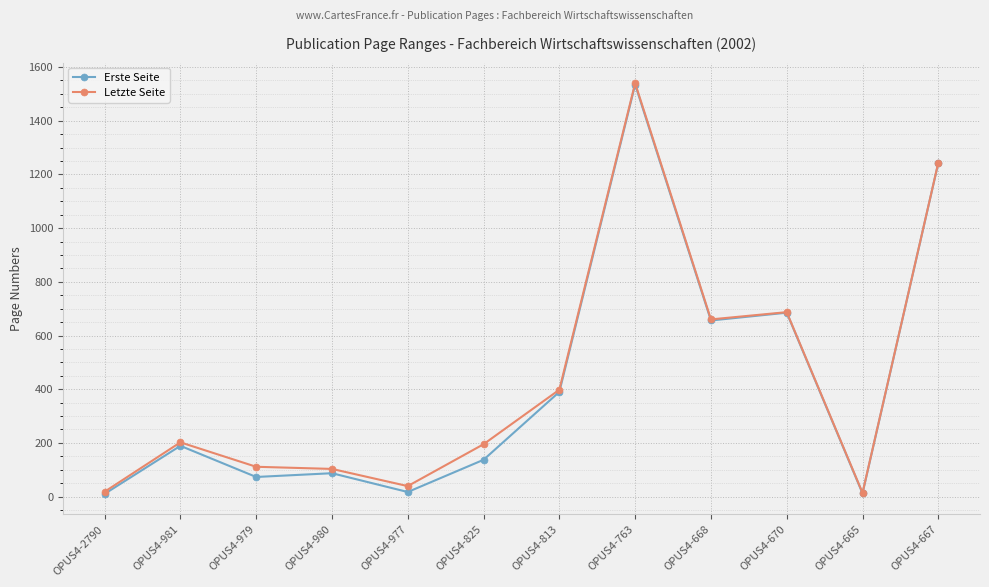

Which series has the largest total across all categories?

Letzte Seite